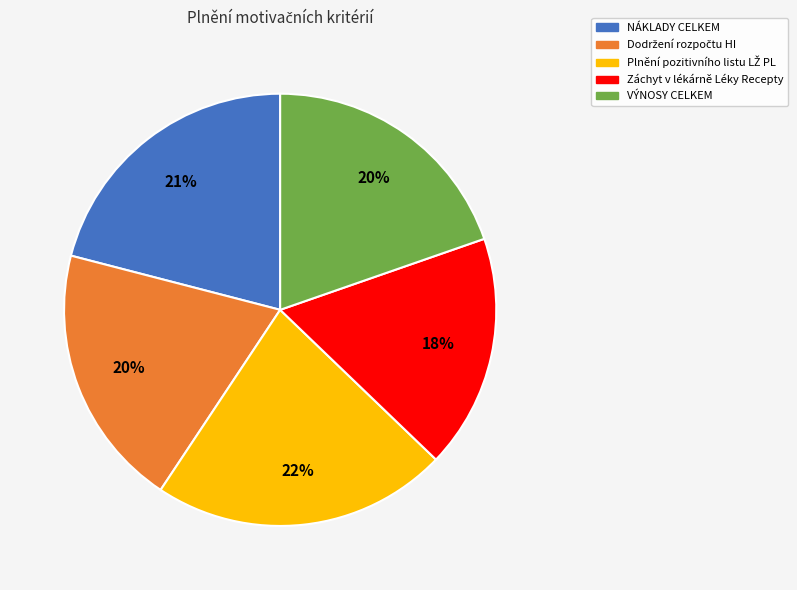

What is the smallest slice in the pie chart?

Záchyt v lékárně Léky Recepty